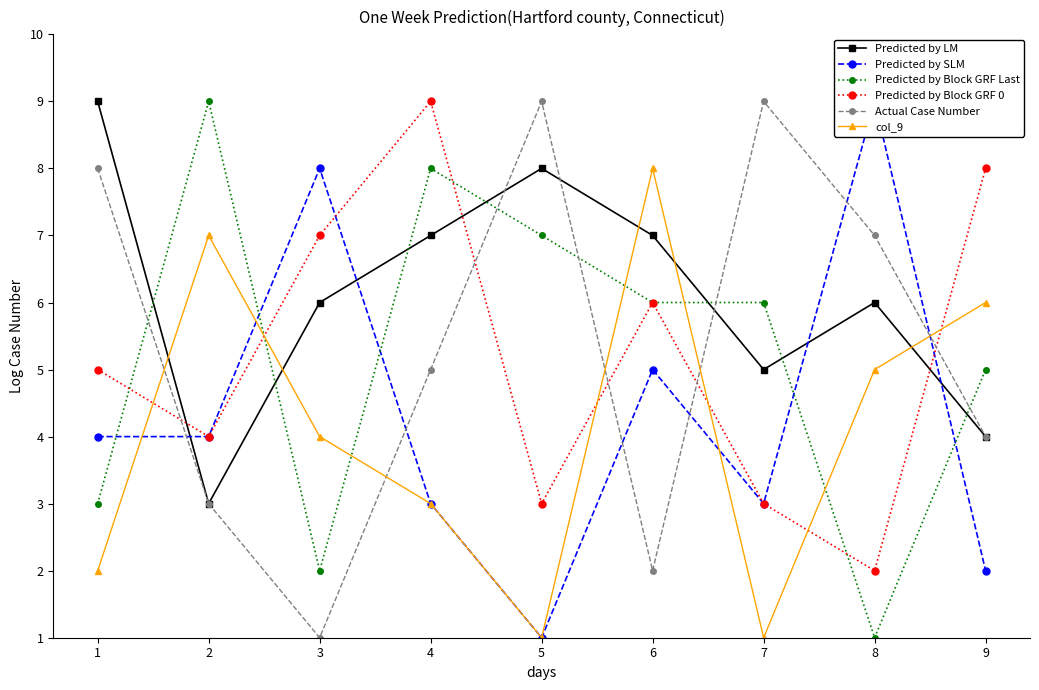

How many interior local valleys does the Actual Case Number series have?

2